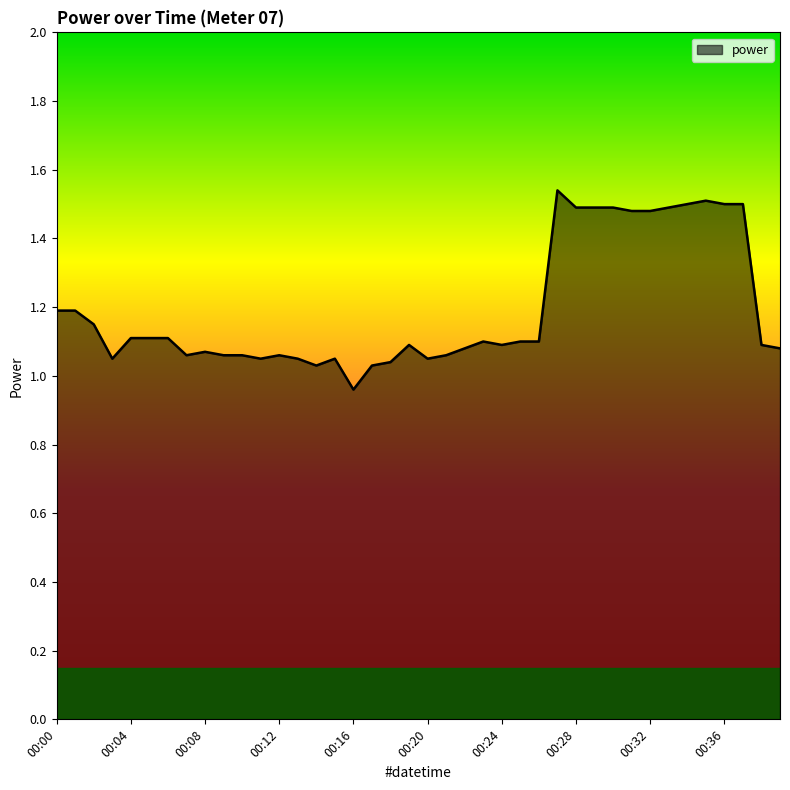

What is the difference between the maximum and minimum values?

0.6